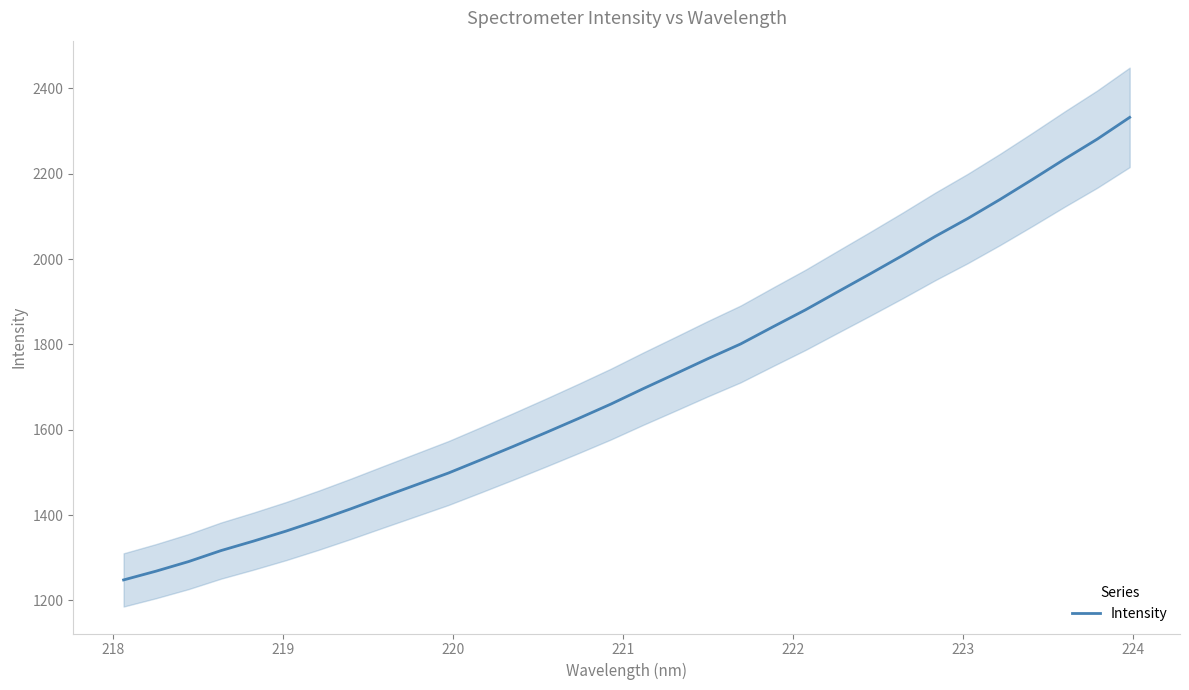

What is the difference between the second highest and second lowest values?

1012.6